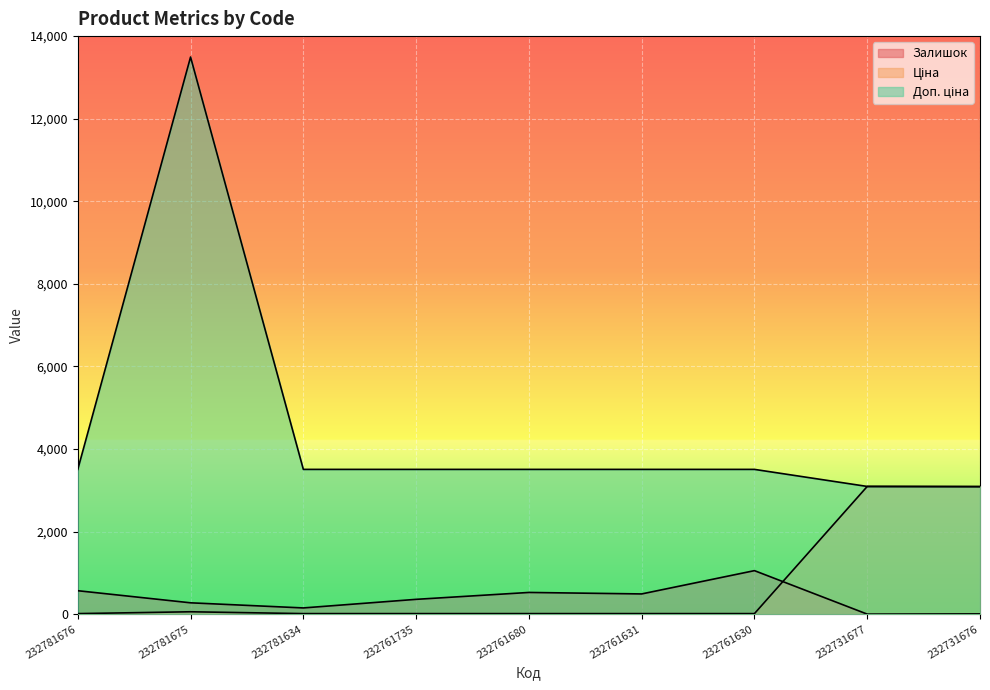

True or false: Доп. ціна and Залишок intersect in this chart.

False